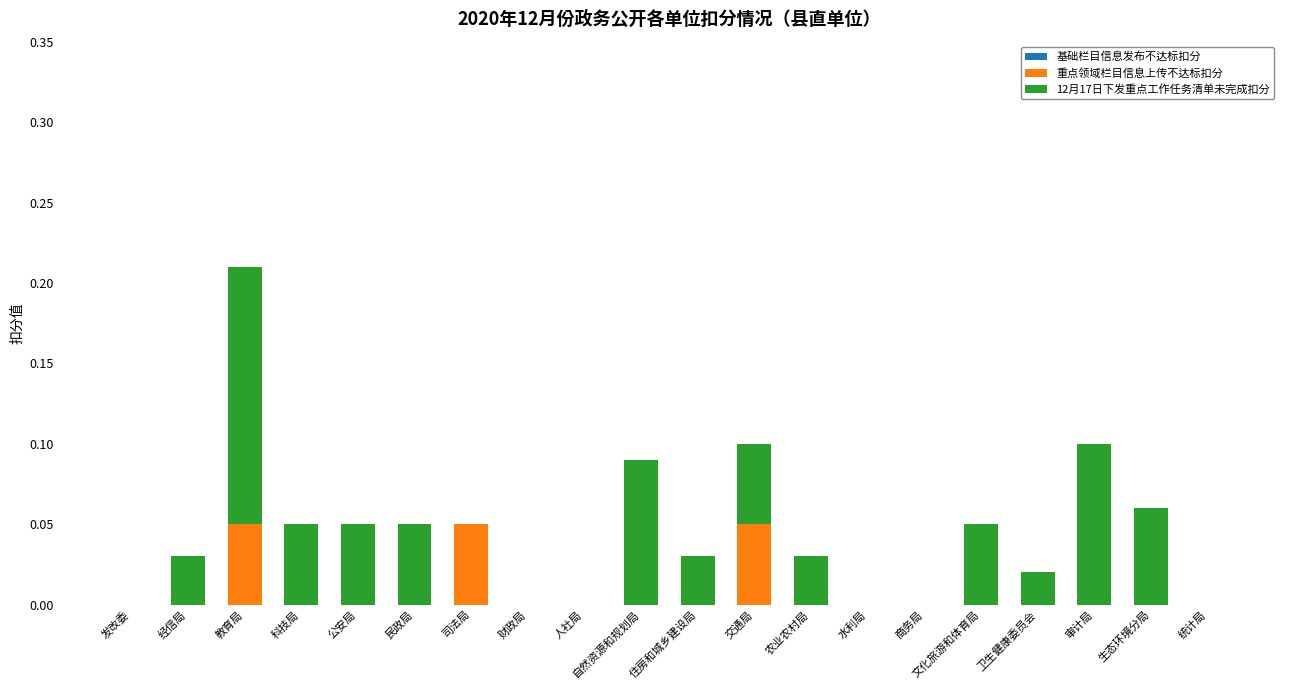

True or false: 重点领域栏目信息上传不达标扣分 has a value of 0.0 at 财政局.

True